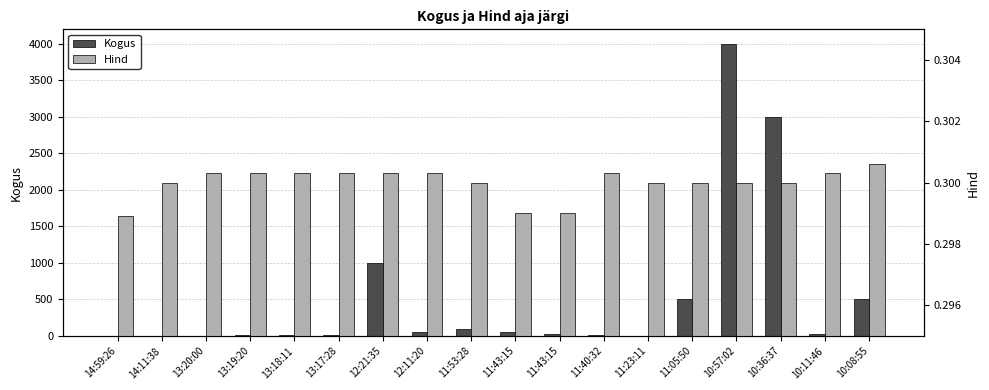

Are the bars horizontal?

No